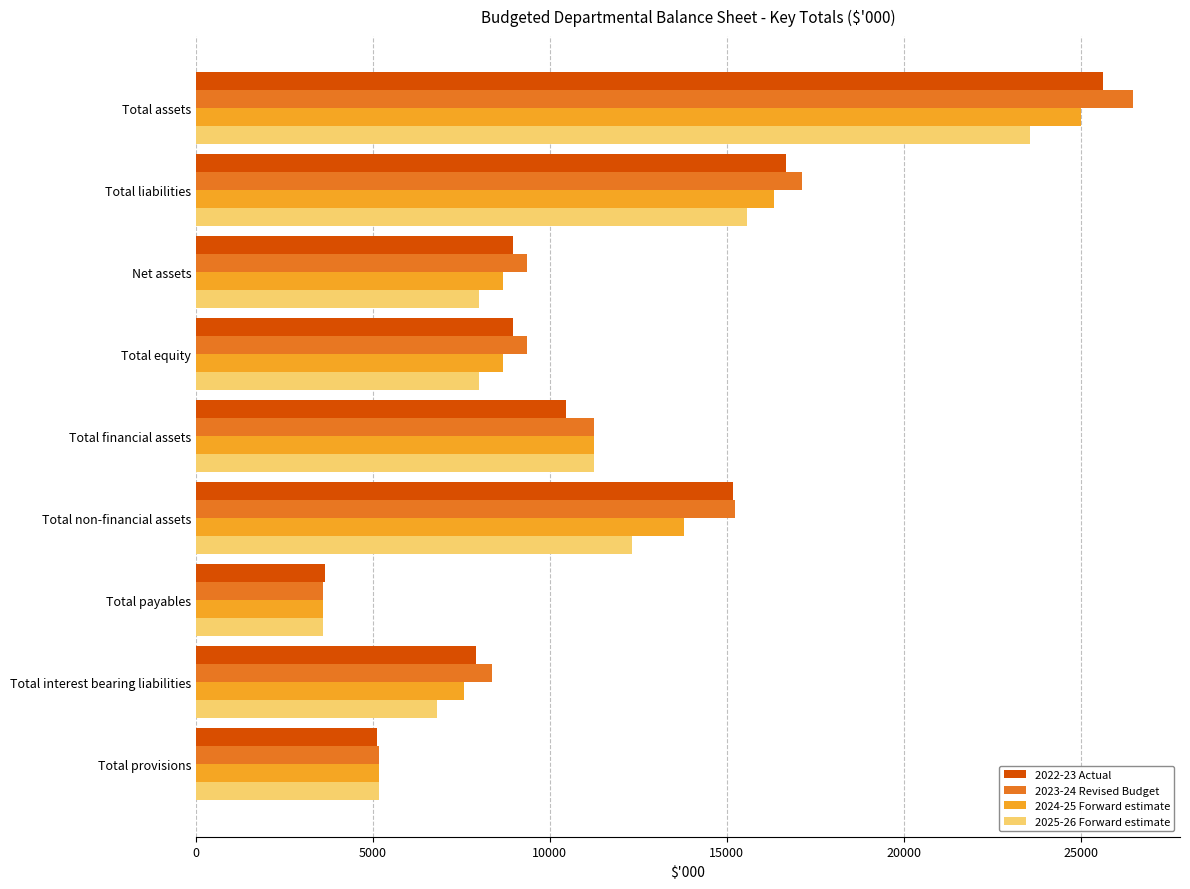

At which category is the sum across all series the highest?

Total assets